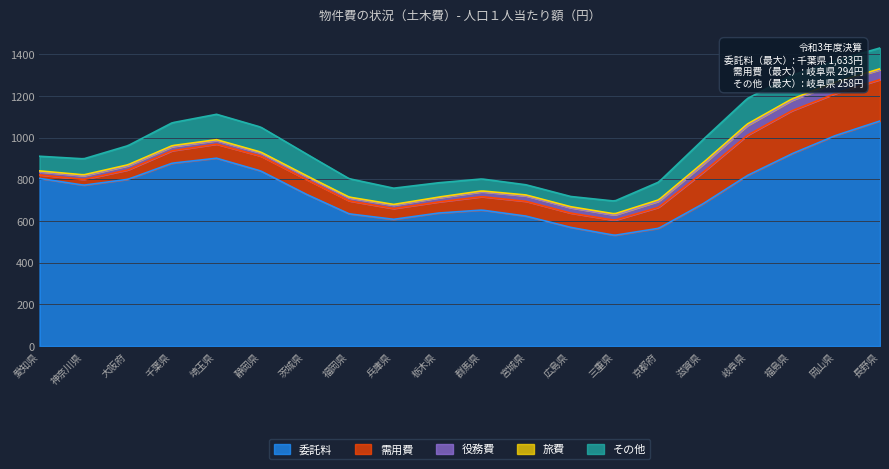

Rank the categories by 役務費 value from lowest to highest.

静岡県, 三重県, 福岡県, 愛知県, 兵庫県, 京都府, 埼玉県, 神奈川県, 栃木県, 群馬県, 千葉県, 茨城県, 大阪府, 宮城県, 滋賀県, 広島県, 福島県, 長野県, 岡山県, 岐阜県